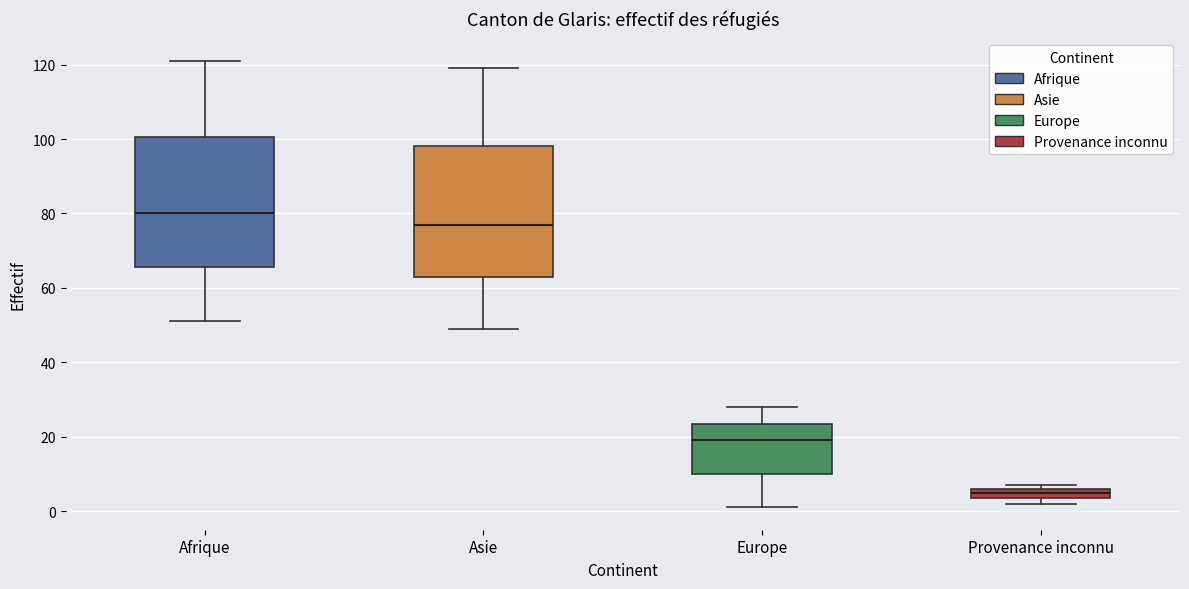

Where does the median line of the box for Europe sit on the y-axis? The values are not printed on the chart, so give them approximately, as read against the axis.

20